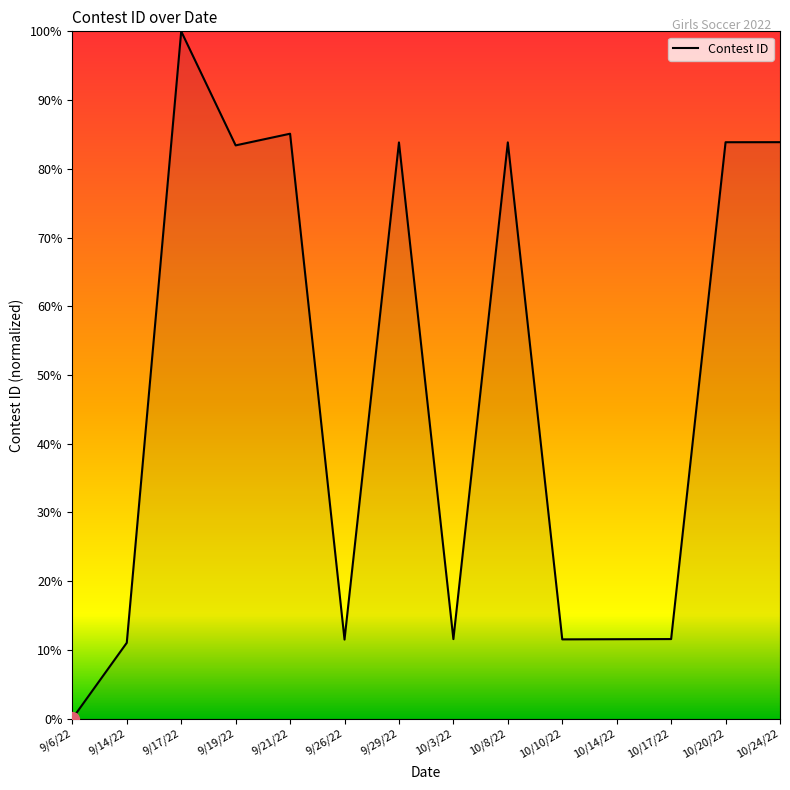

At which category does the data reach its first local peak?

9/17/22